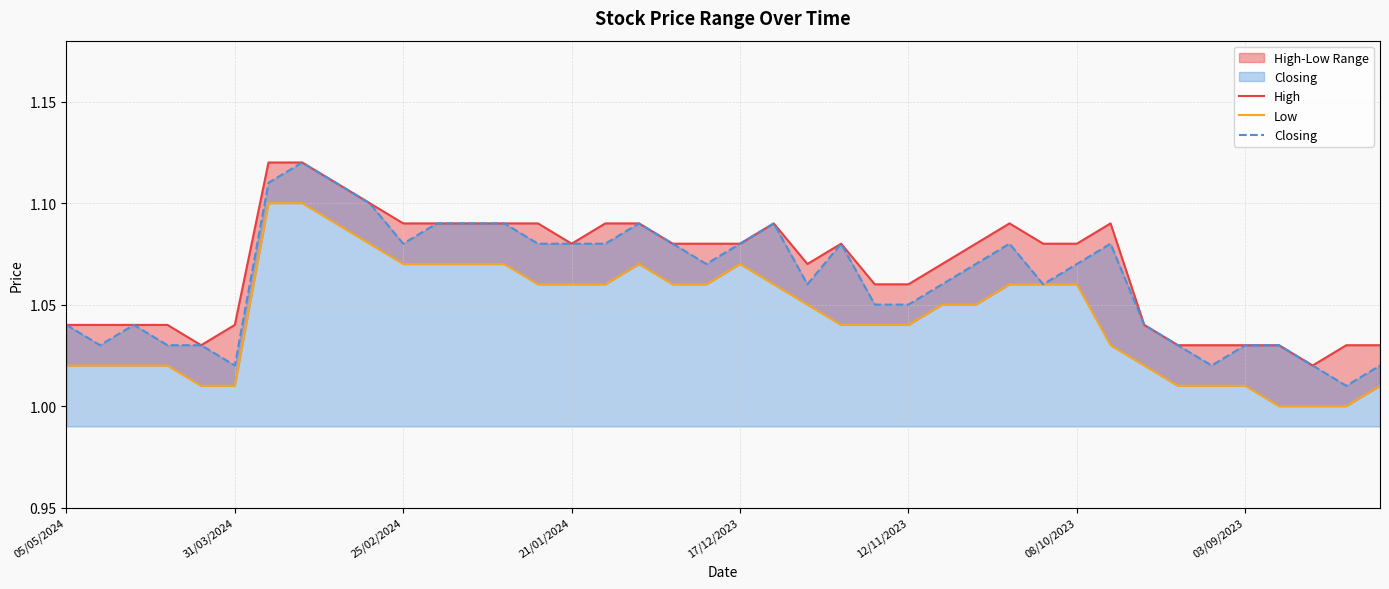

The value of Closing at 08/10/2023 is 1.8. True or false?

False